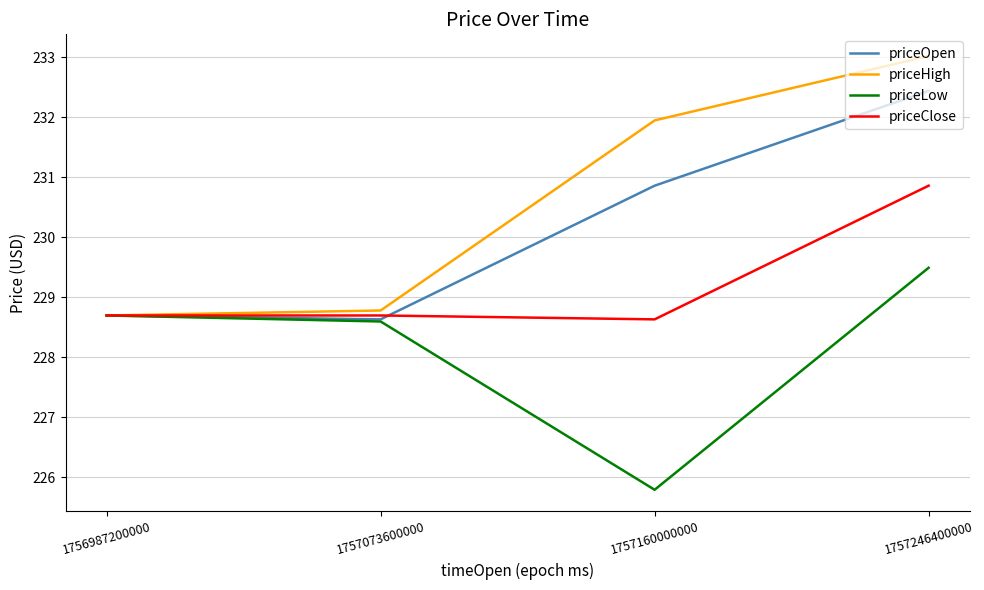

What is the spread (max minus min) of values at 1757160000000?

6.2